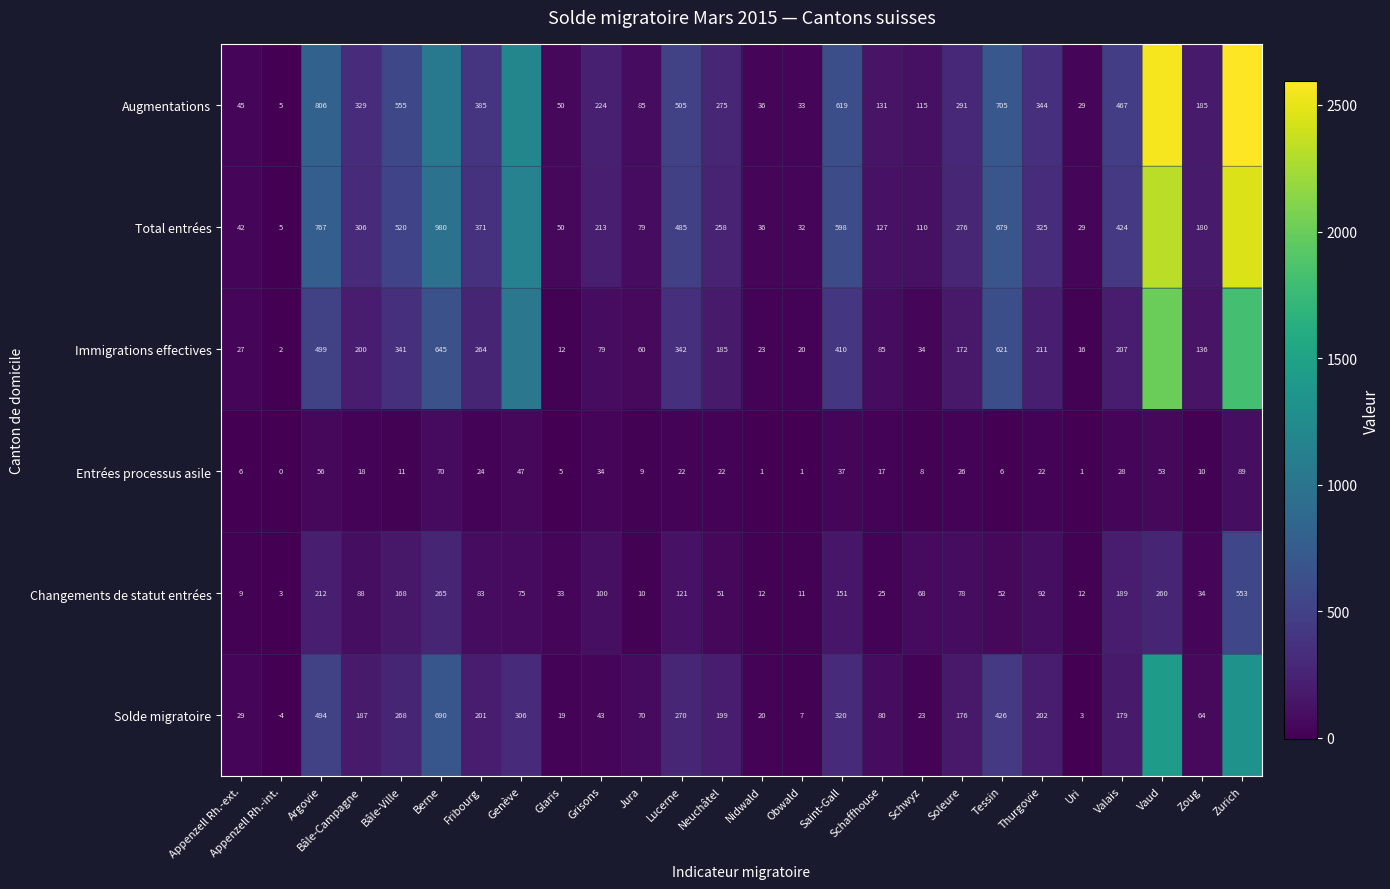

The value of Solde migratoire at Bâle-Campagne is 187. True or false?

True